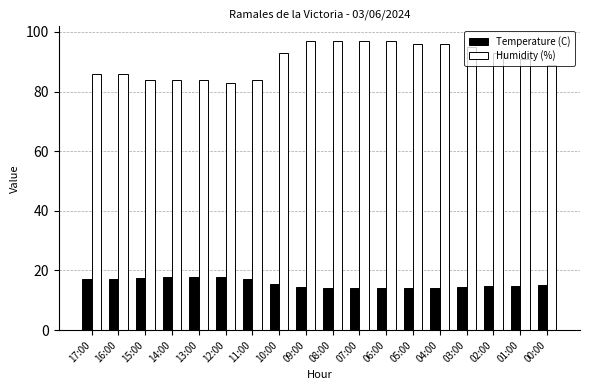

What is the lowest value of the Humidity (%) series?

83.0